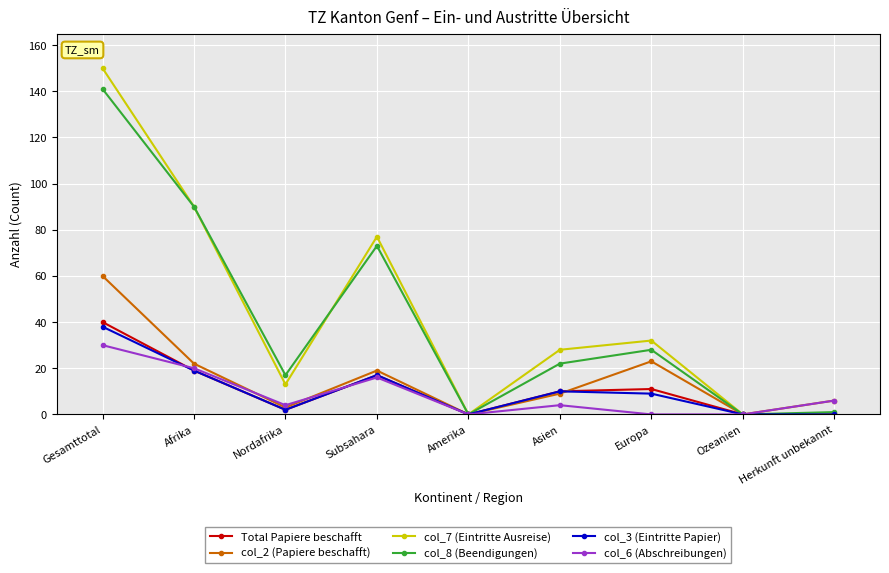

Reading right to left, what are all the values shown in this chart?

Total Papiere beschafft: 0	0	11	10	0	17	2	19	40
col_2 (Papiere beschafft): 6	0	23	9	0	19	3	22	60
col_7 (Eintritte Ausreise): 0	0	32	28	0	77	13	90	150
col_8 (Beendigungen): 1	0	28	22	0	73	17	90	141
col_3 (Eintritte Papier): 0	0	9	10	0	17	2	19	38
col_6 (Abschreibungen): 6	0	0	4	0	16	4	20	30